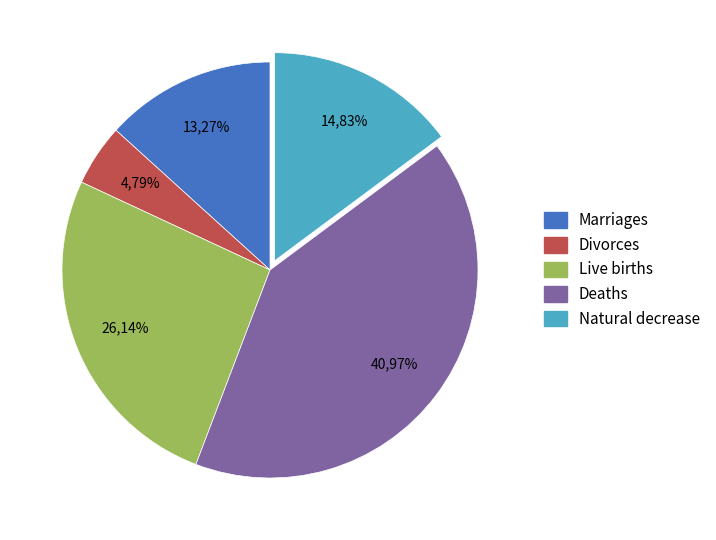

To the nearest percent, what portion does 2022 M08 represent?

4%